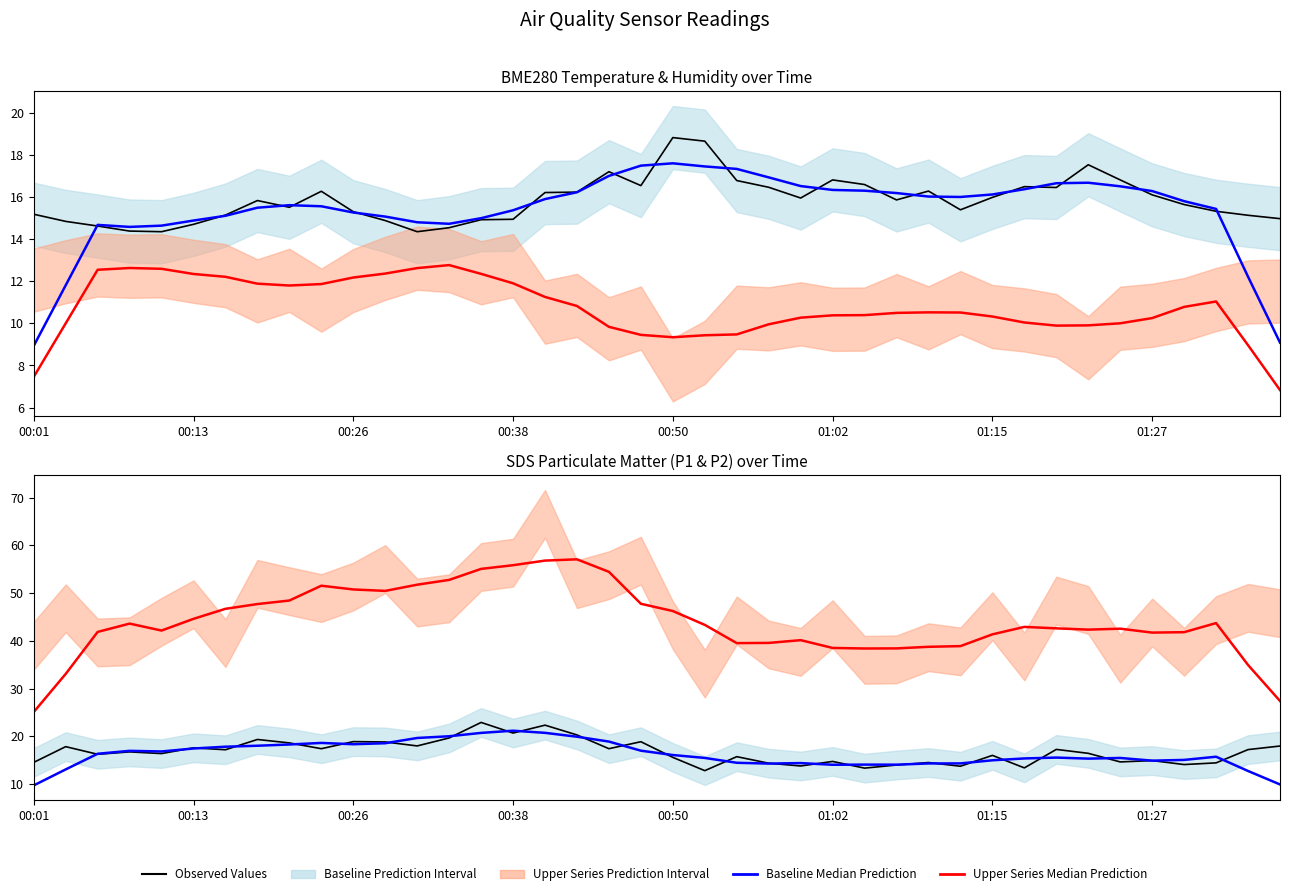

The value of BME280_temperature (smoothed) at 21 is 13.8. True or false?

False